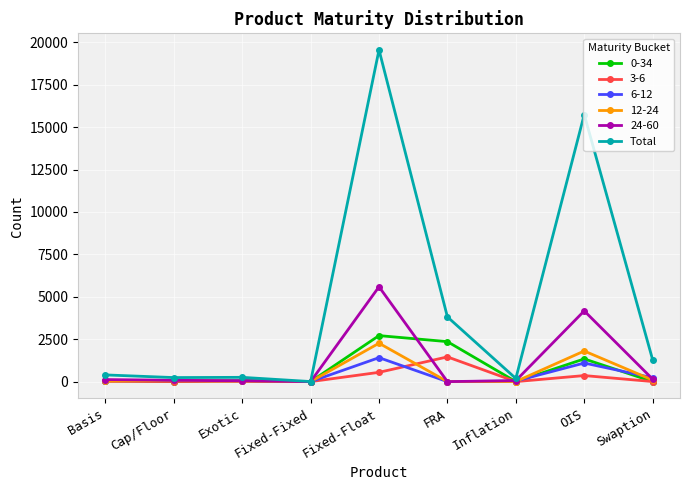

What is the label of the 9th point from the right?

Basis